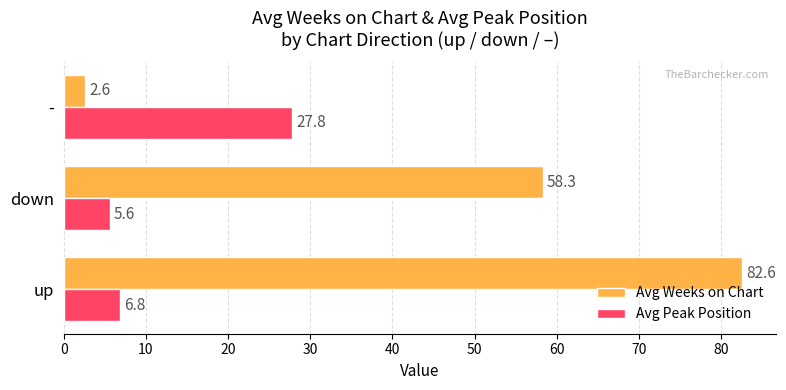

What is the sum of the Avg Peak Position values at up and down?

12.4